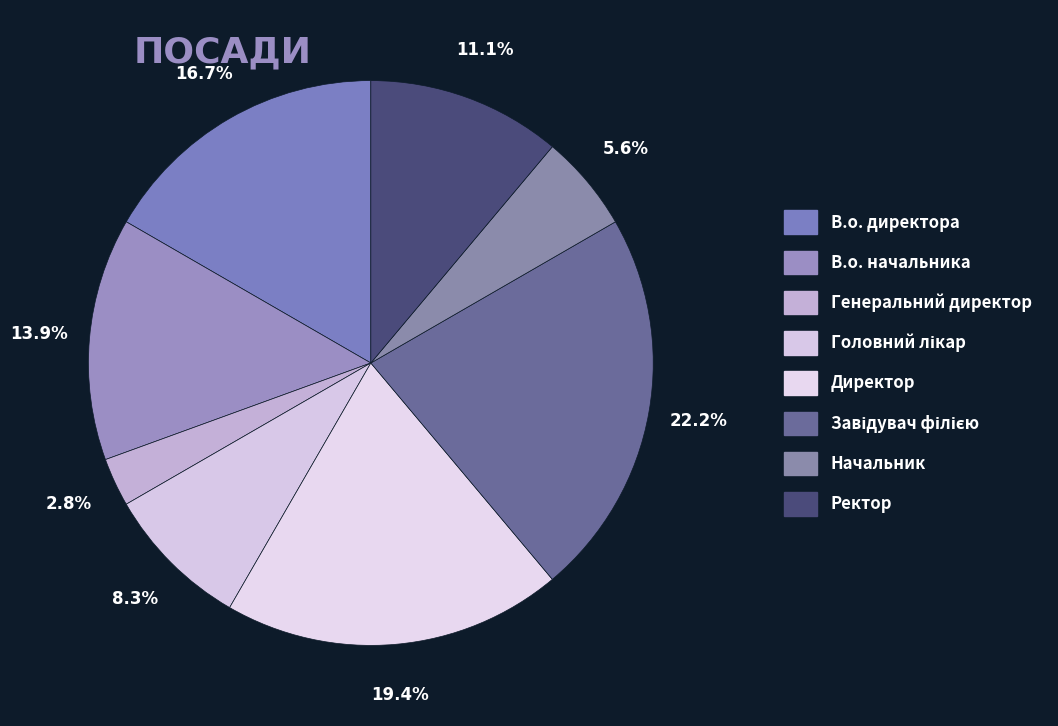

To the nearest percent, what percentage of the pie is В.о. директора?

17%